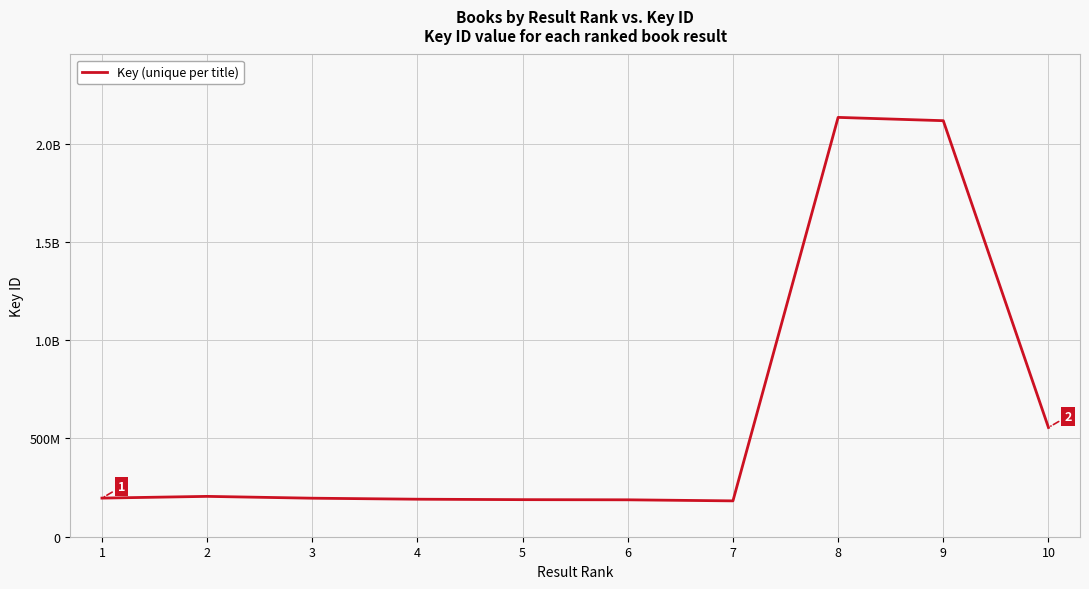

True or false: there are more than 0 points higher than both neighbors.

True